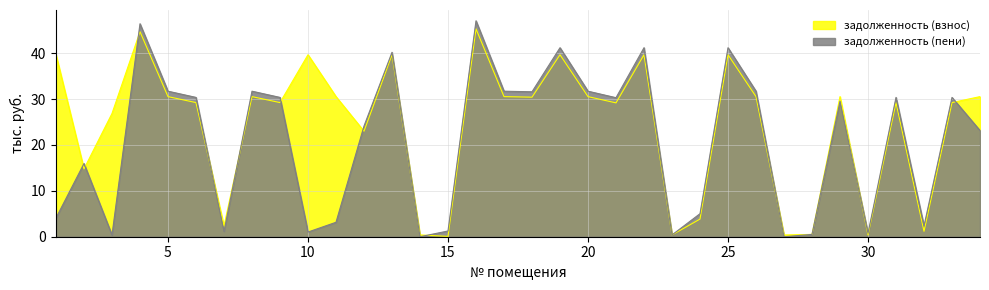

List the labels in order of задолженность (пени) value, largest first.

16, 4, 19, 22, 25, 13, 5, 8, 17, 20, 26, 18, 6, 9, 31, 33, 21, 29, 12, 34, 2, 24, 1, 11, 32, 15, 7, 10, 30, 28, 23, 3, 27, 14